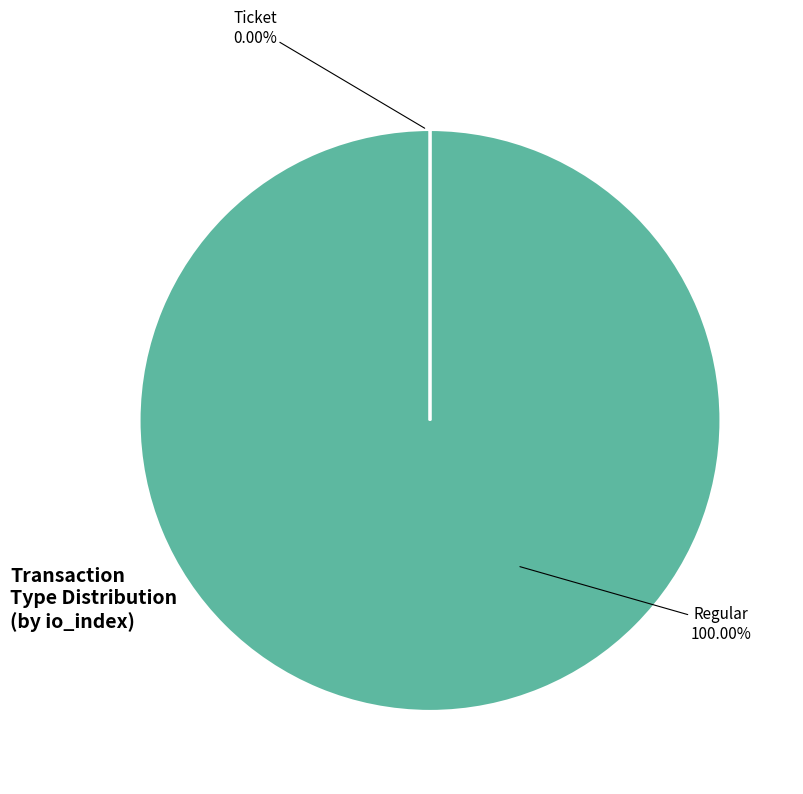

What is the smallest slice in the pie chart?

tx_type: Ticket (io_index=0)